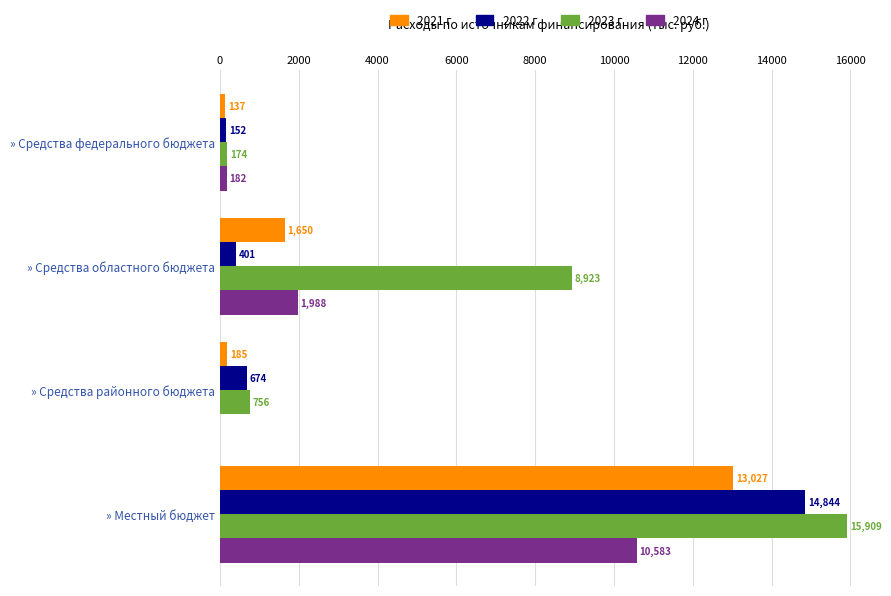

True or false: 2023 г has a value of 15908.8 at » Местный бюджет.

True